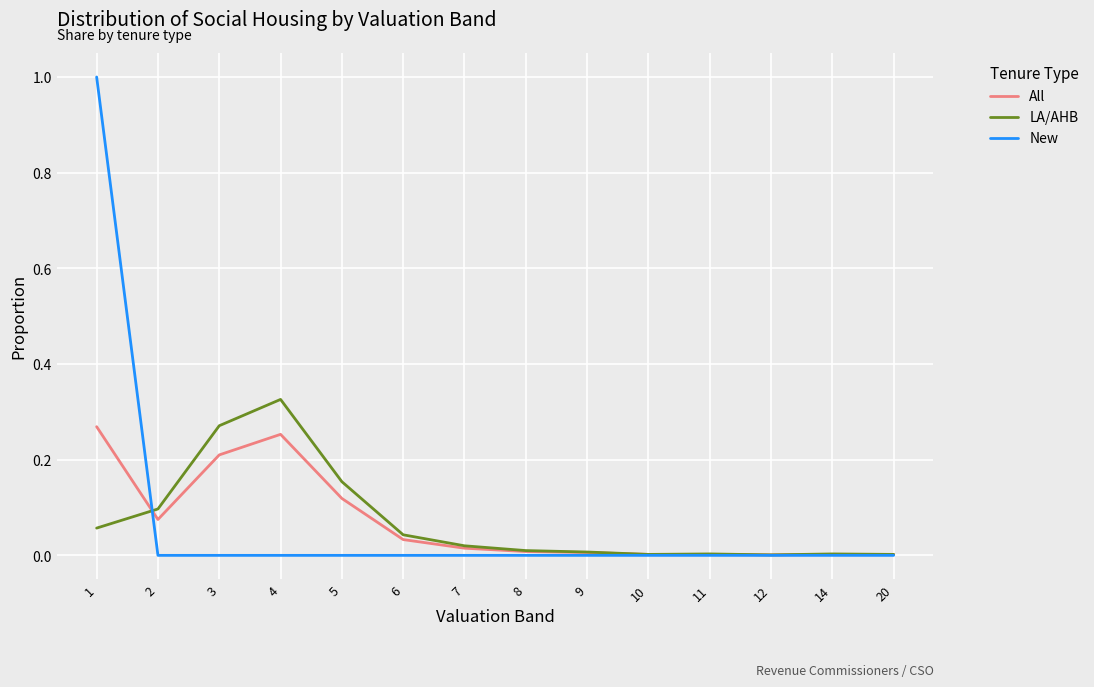

At which category does the chart reach its peak across all series?

1